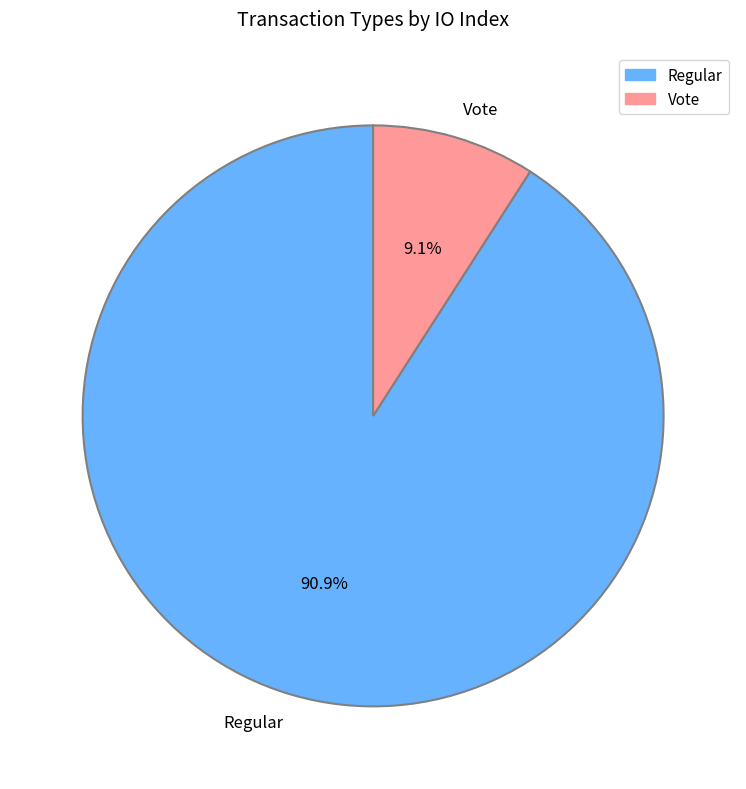

To the nearest percent, what is the difference between the Regular and Vote slice percentages?

82%